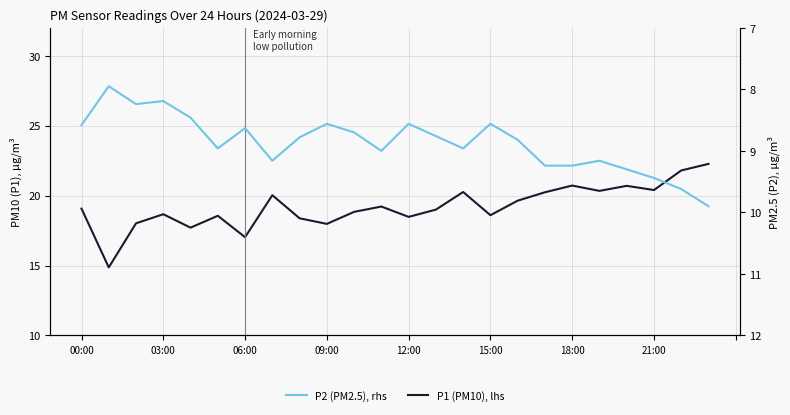

True or false: P2 (PM2.5), rhs and P1 (PM10), lhs cross at least once.

False